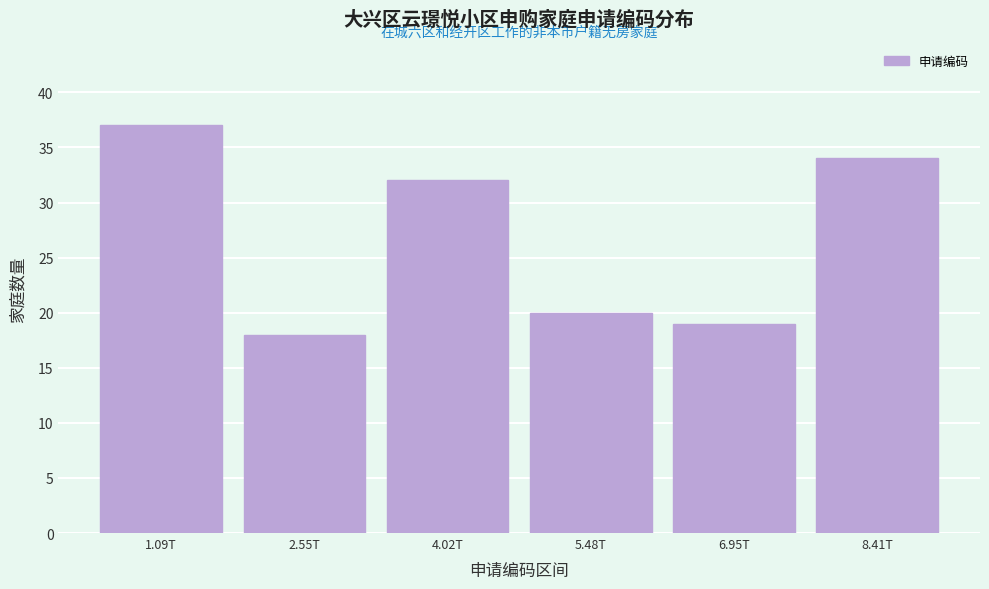

Reading left to right, list all the values displayed in this chart.

1.09T=37	2.55T=18	4.02T=32	5.48T=20	6.95T=19	8.41T=34